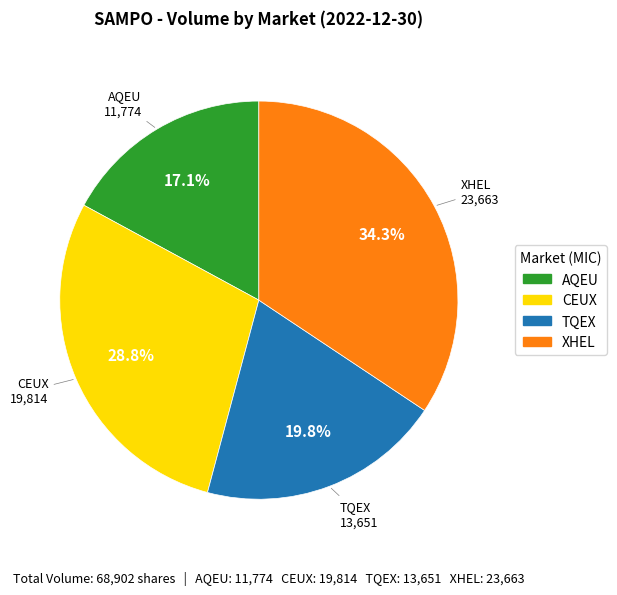

Which slice is the largest?

XHEL